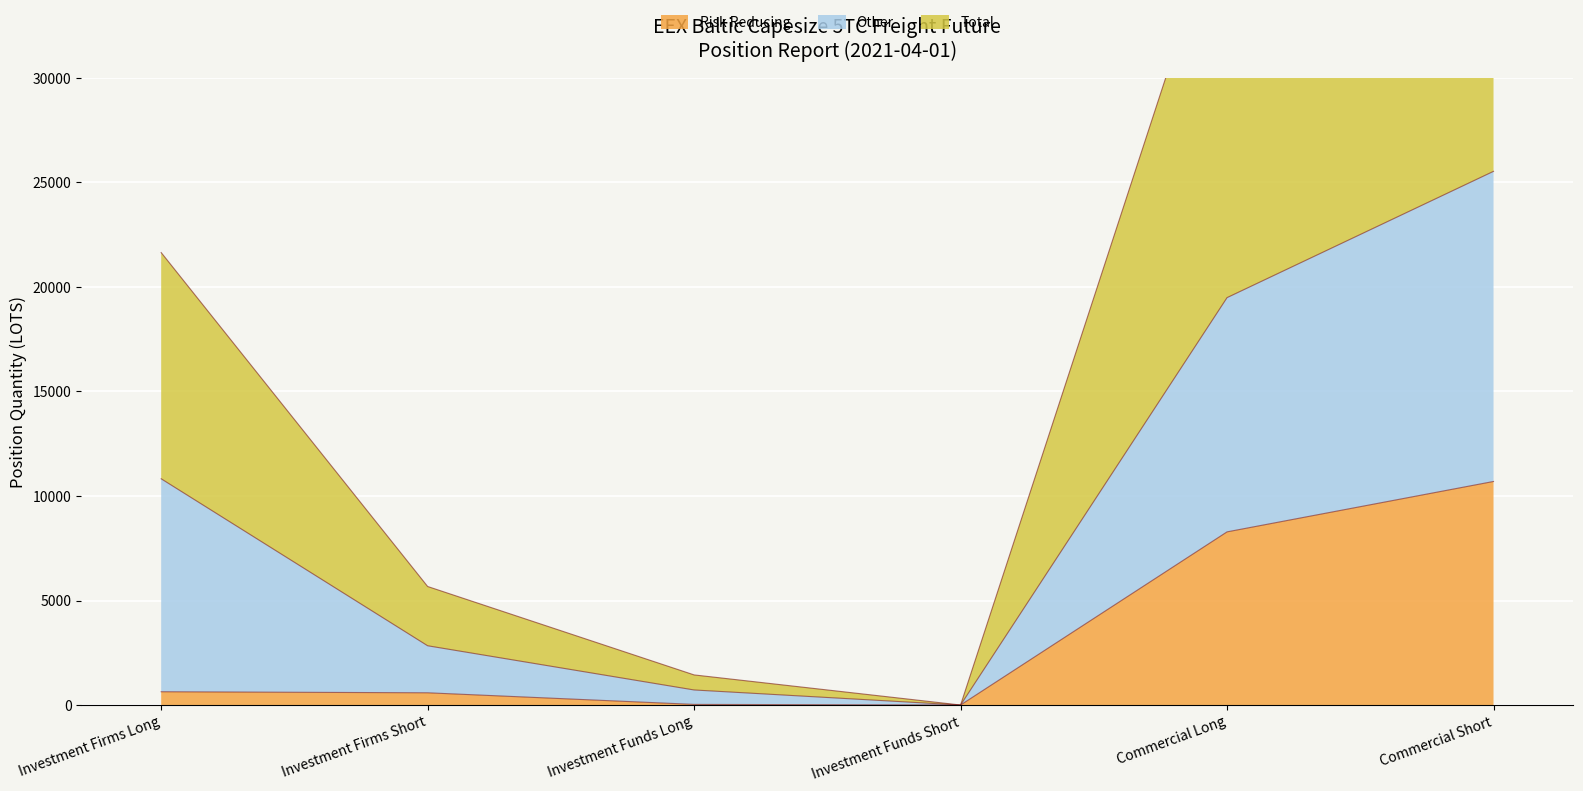

What is the sum of all Total values?

59402.9